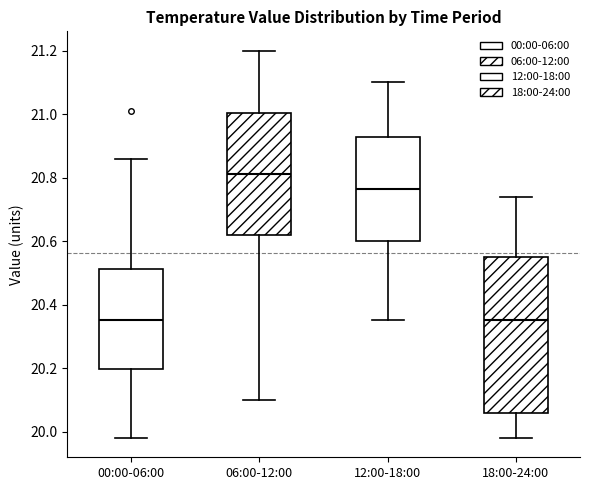

Which box has the highest median line?

06:00-12:00